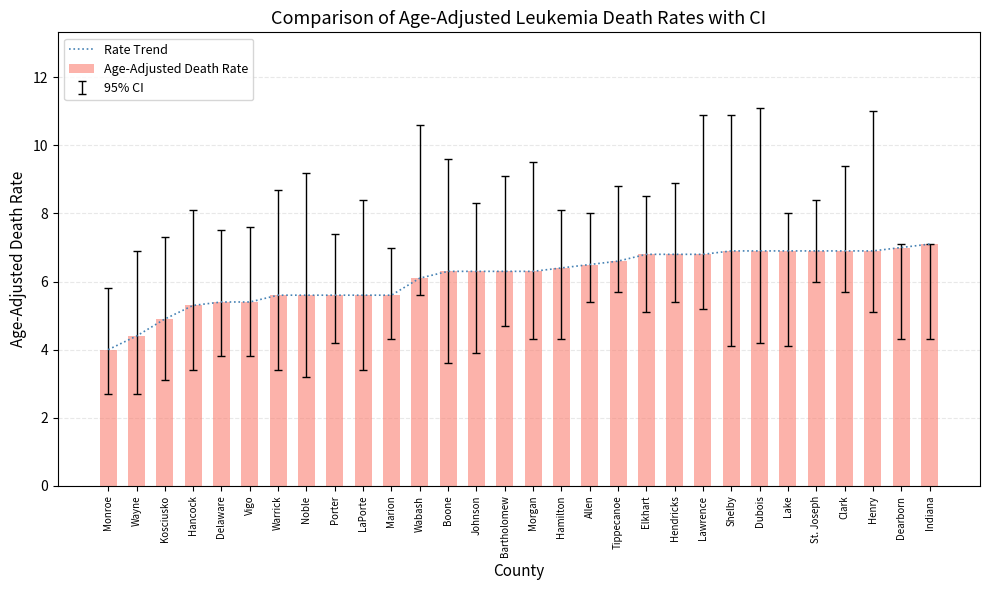

True or false: Rate Trend has a value of 2.3 at Kosciusko.

False